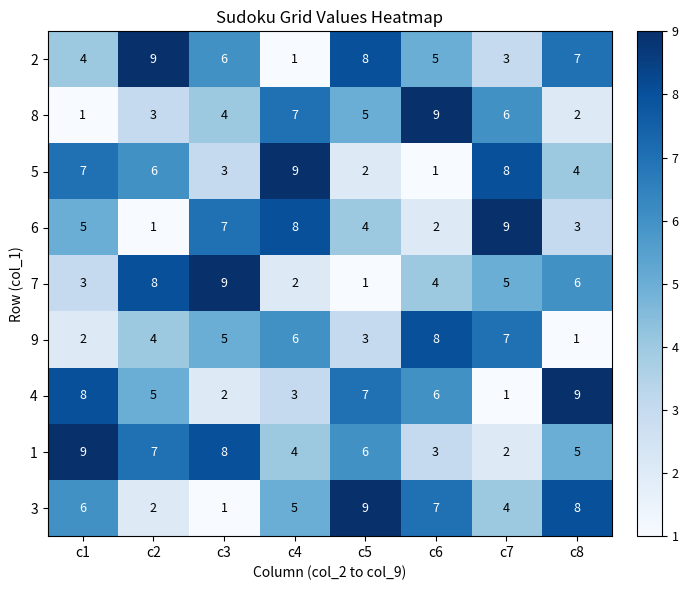

What is the difference between the highest and lowest values at c1?

8